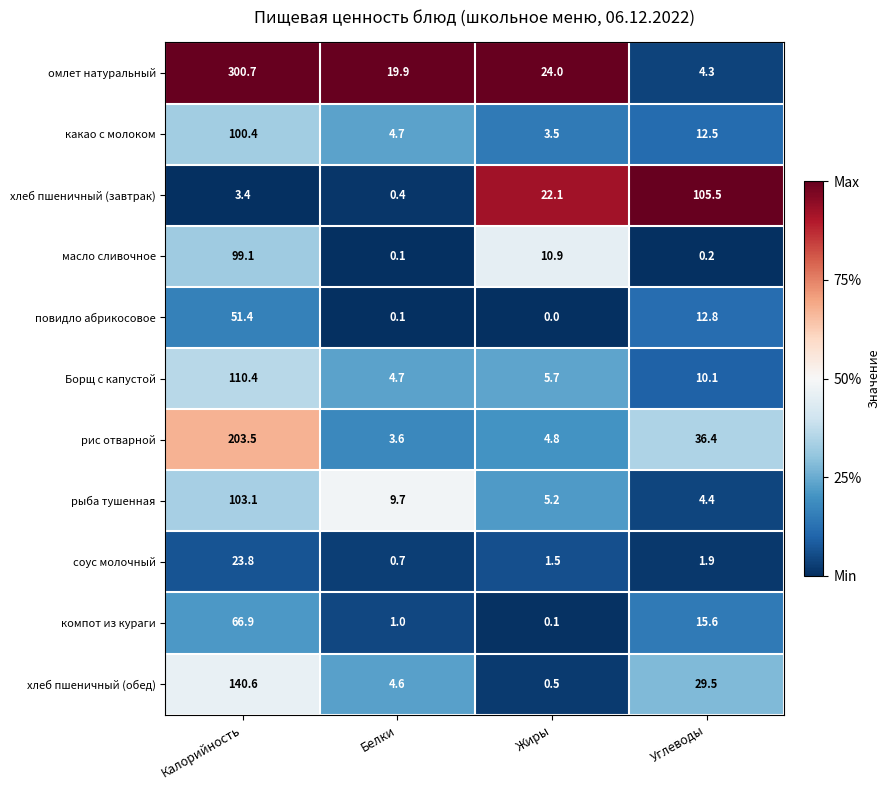

How many distinct data groups are displayed?

11